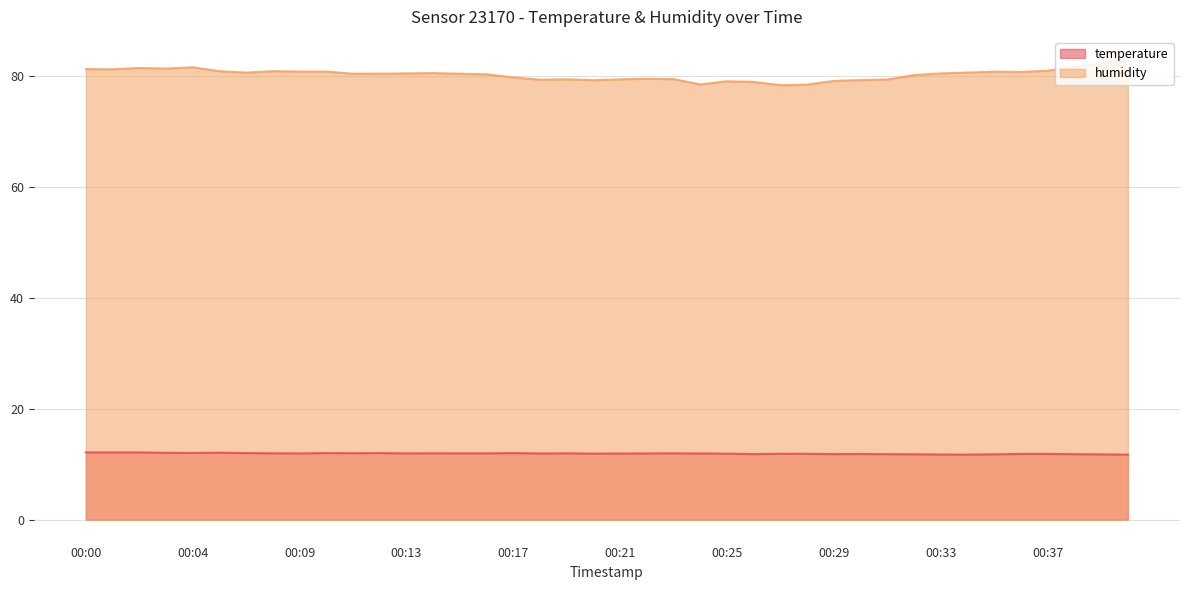

List the labels in order of temperature value, smallest first.

00:34, 00:40, 00:33, 00:39, 00:32, 00:35, 00:31, 00:38, 00:26, 00:29, 00:30, 00:36, 00:37, 00:28, 00:27, 00:20, 00:25, 00:21, 00:18, 00:24, 00:09, 00:13, 00:22, 00:15, 00:16, 00:19, 00:23, 00:08, 00:14, 00:11, 00:07, 00:10, 00:12, 00:17, 00:04, 00:03, 00:06, 00:00, 00:01, 00:02